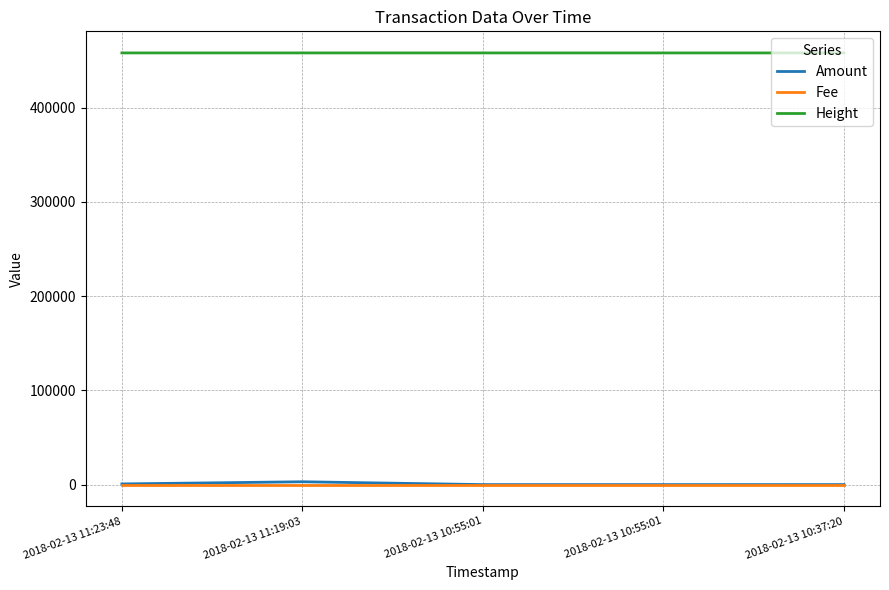

How many lines are shown in the chart?

3